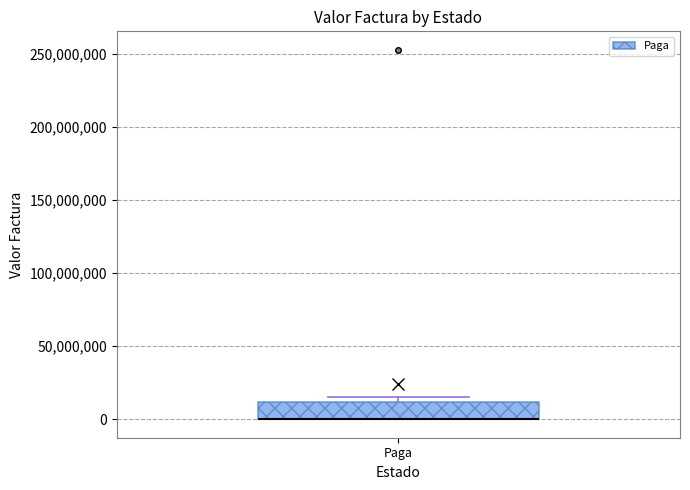

Read this box plot against the y-axis: the position of the median line, the range covered by the box, and the ends of both whiskers. The values are not printed on the chart, so give them approximately, as read against the axis.

median 0 (drawn on the box's lower edge), box 0 to 10000000, whiskers 0 to 15000000